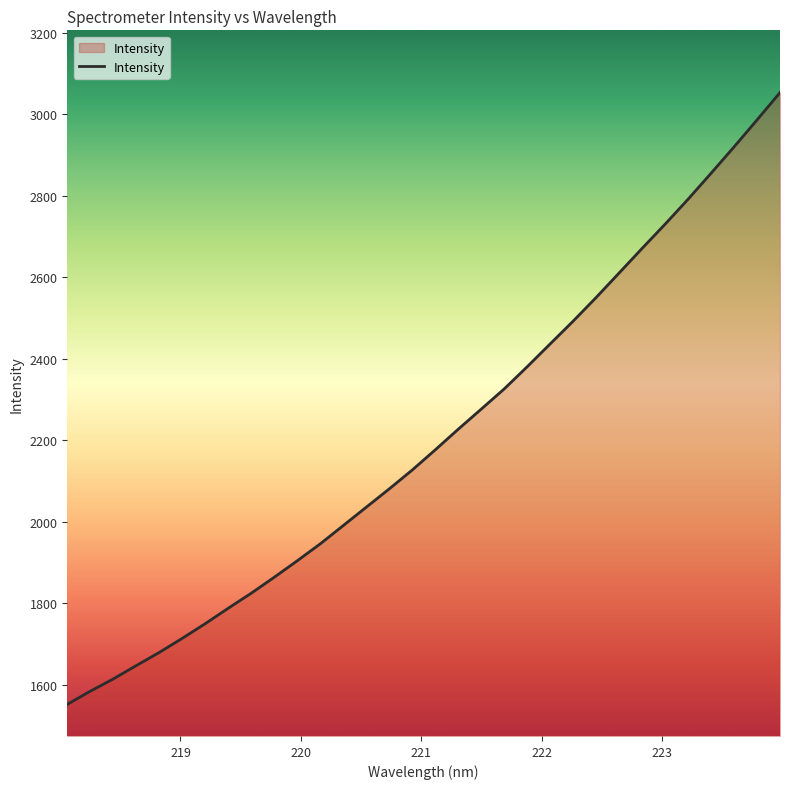

What is the smallest value displayed?

1552.0